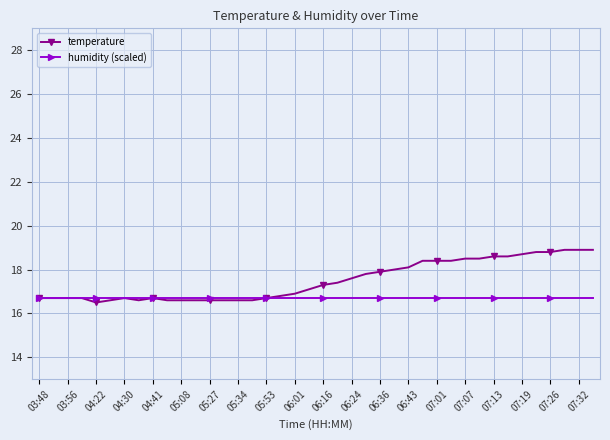

Which series has the widest spread of values?

temperature